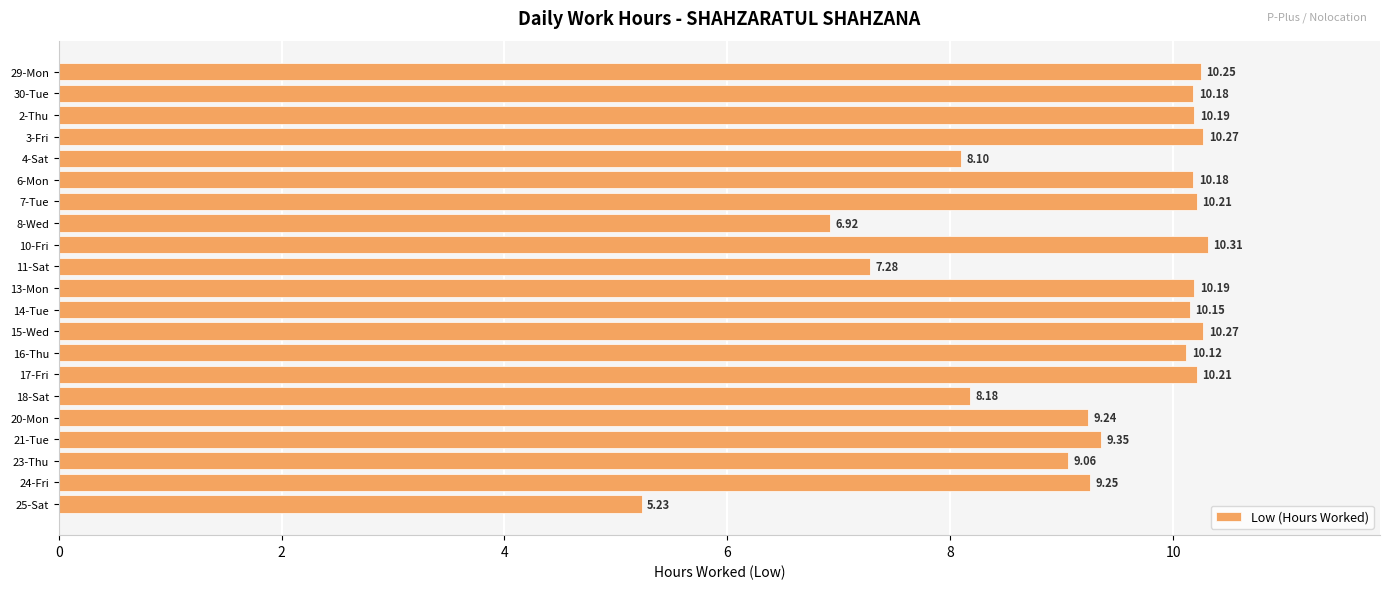

What is the difference between the second highest and minimum values?

5.0